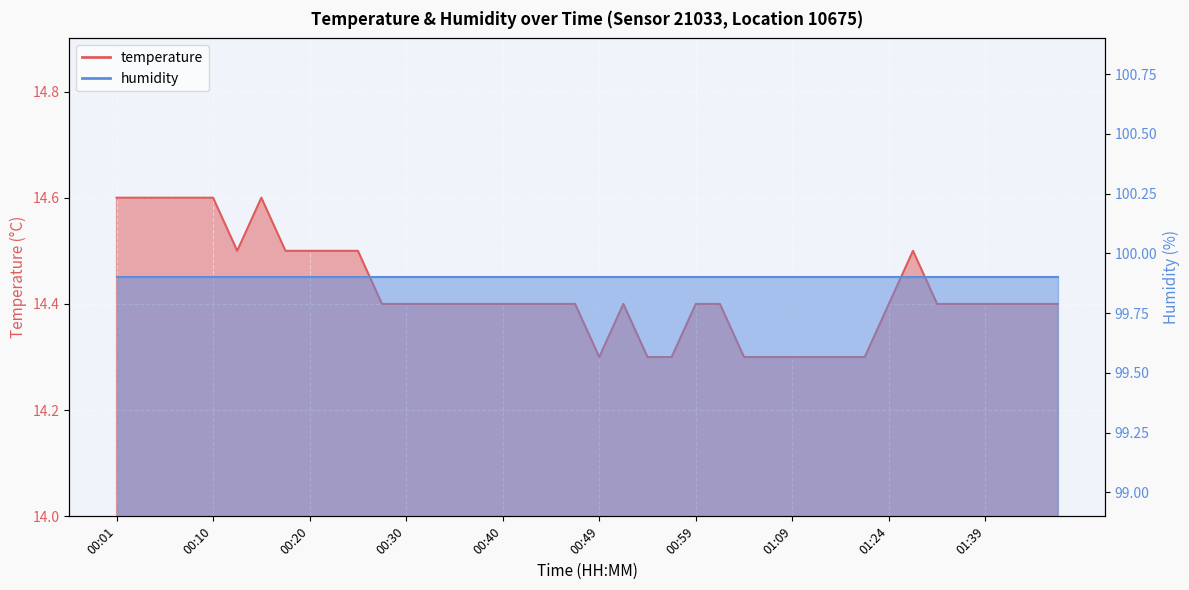

Reading right to left, extract all data points from this chart.

01:46=14.4	01:44=14.4	01:41=14.4	01:39=14.4	01:36=14.4	01:30=14.4	01:27=14.5	01:24=14.4	01:22=14.3	01:19=14.3	01:17=14.3	01:09=14.3	01:07=14.3	01:04=14.3	01:01=14.4	00:59=14.4	00:57=14.3	00:54=14.3	00:52=14.4	00:49=14.3	00:47=14.4	00:44=14.4	00:42=14.4	00:40=14.4	00:37=14.4	00:35=14.4	00:32=14.4	00:30=14.4	00:27=14.4	00:25=14.5	00:23=14.5	00:20=14.5	00:18=14.5	00:15=14.6	00:13=14.5	00:10=14.6	00:08=14.6	00:05=14.6	00:03=14.6	00:01=14.6